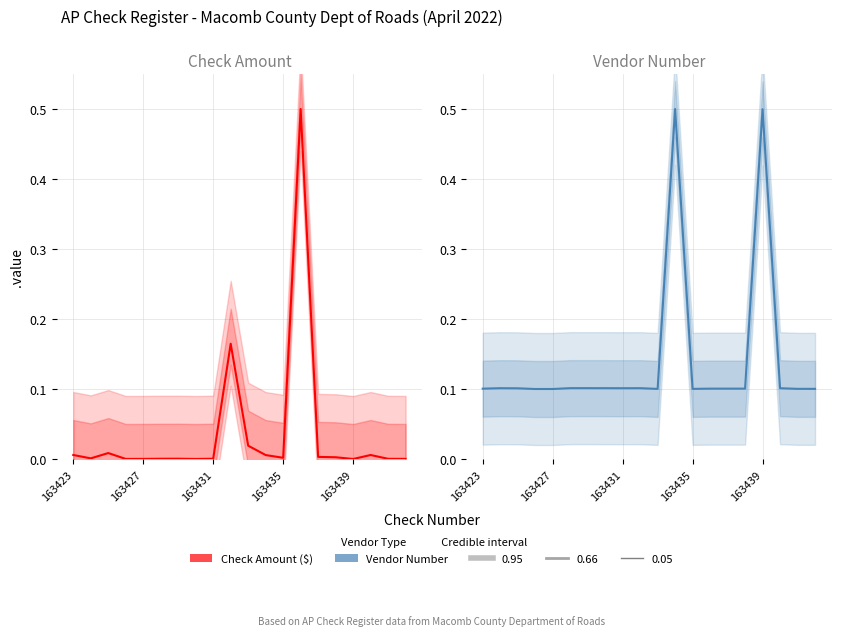

What is the total value across all series at 163431?

0.1